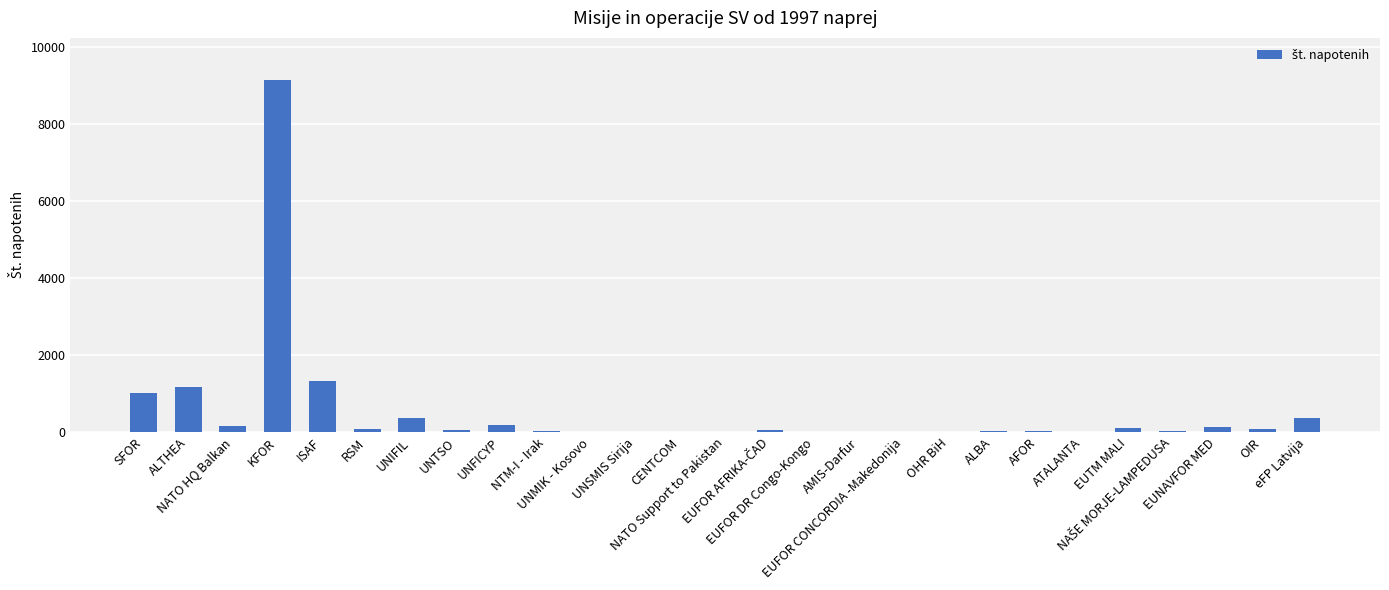

What is the sum of all values?

14313